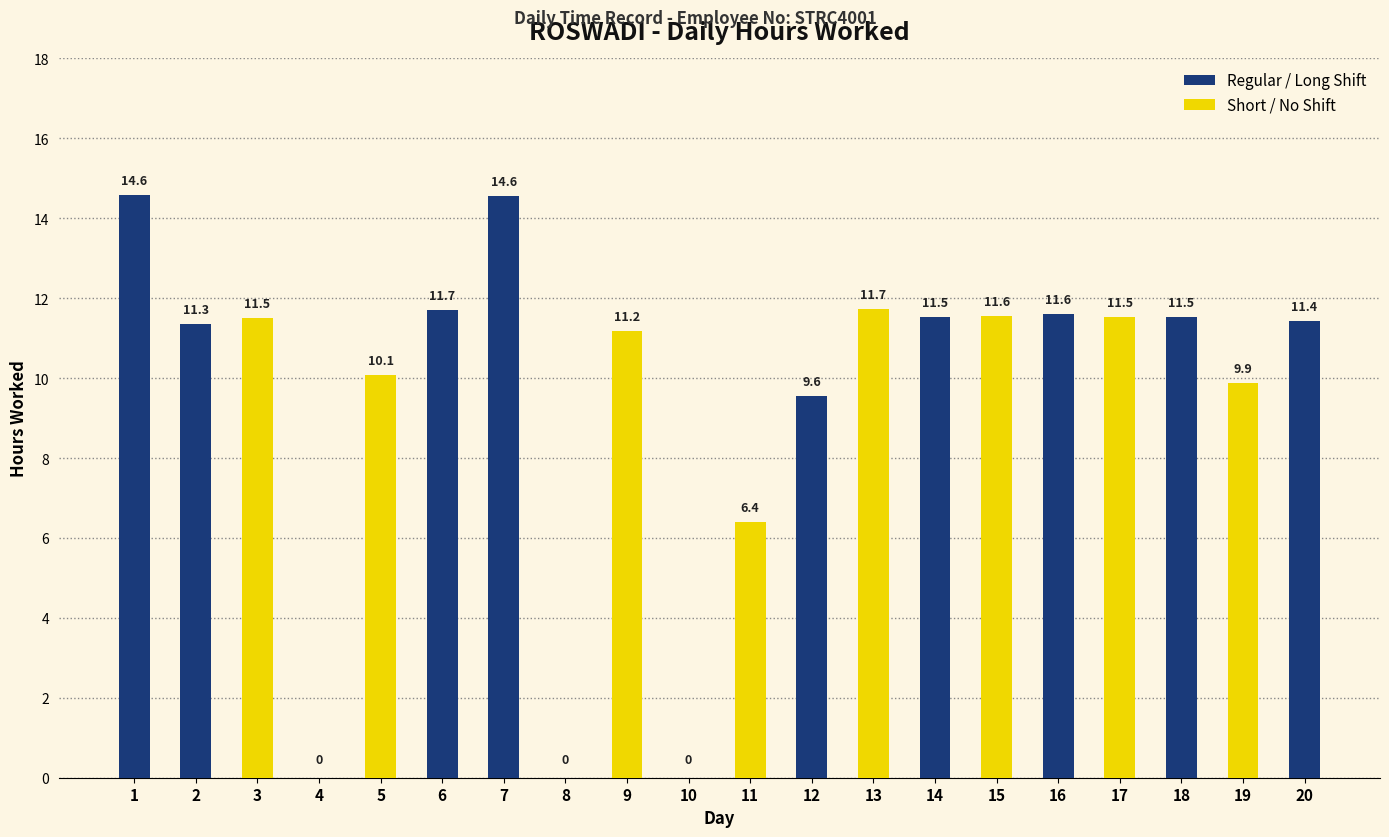

What are all the series names shown in the legend?

Regular / Long Shift, Short / No Shift